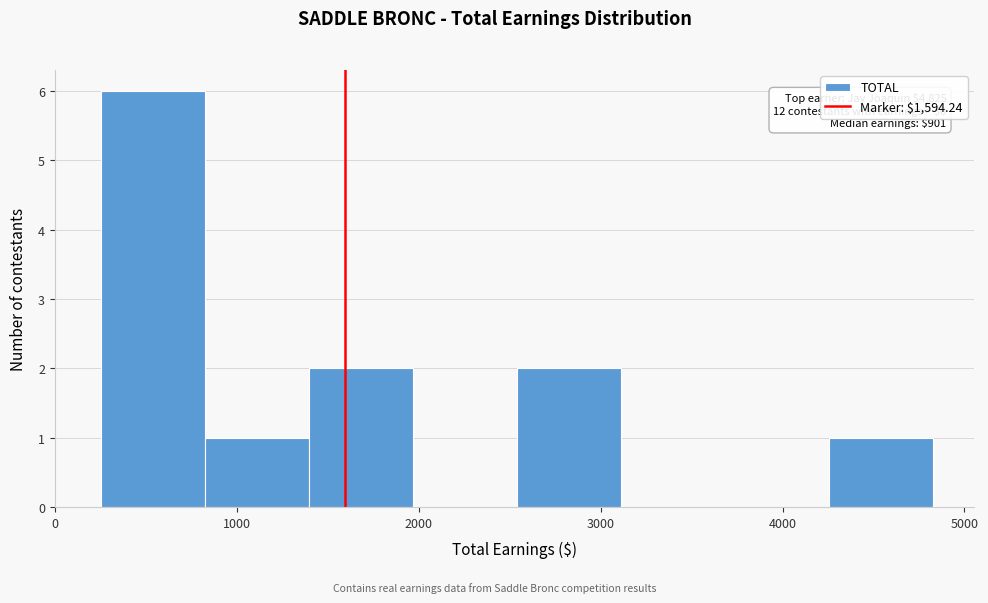

Over which range of the x-axis is the bar tallest?

300 to 800